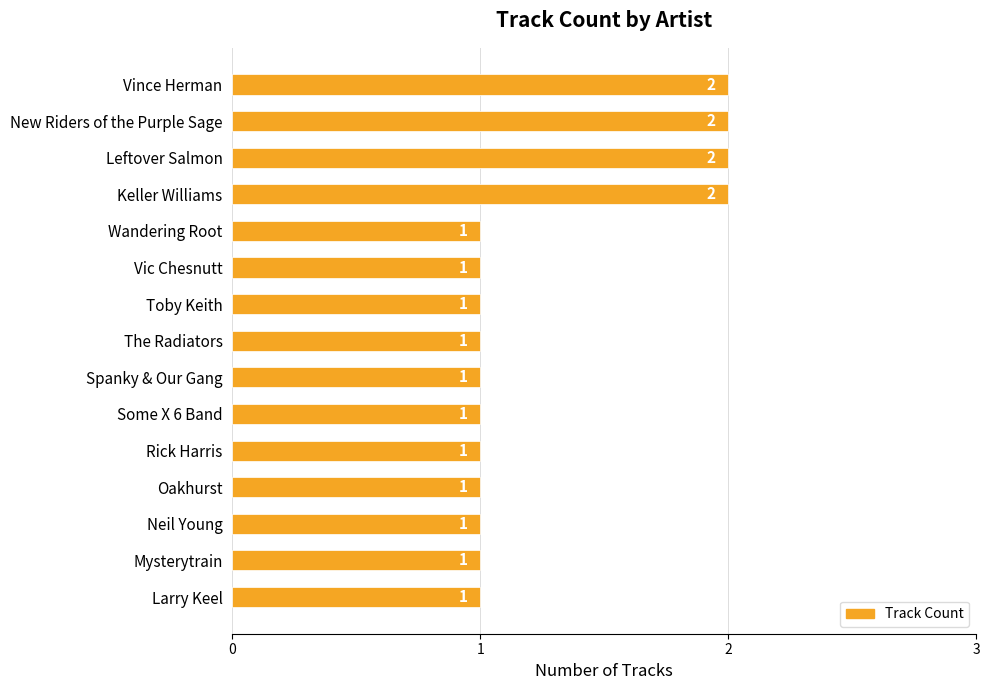

The value at Some X 6 Band is 1. True or false?

True